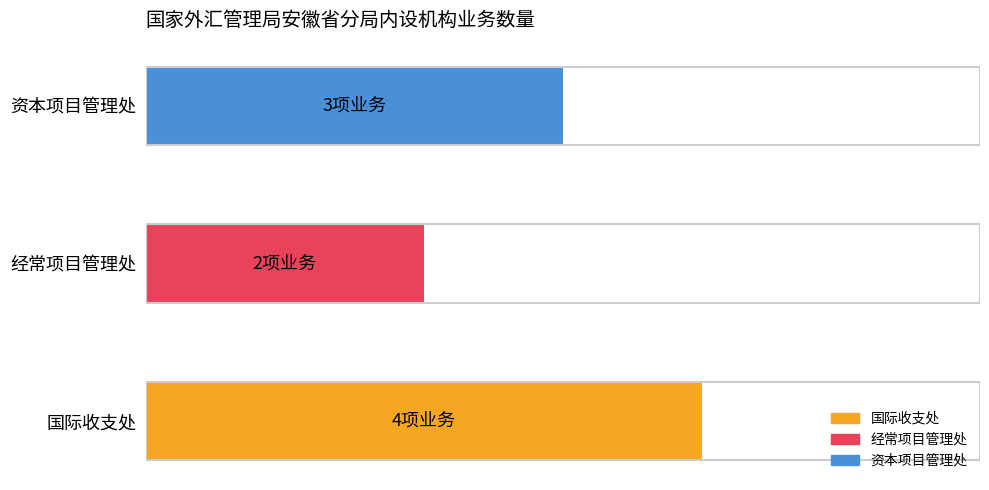

What is the sum of all values?

9